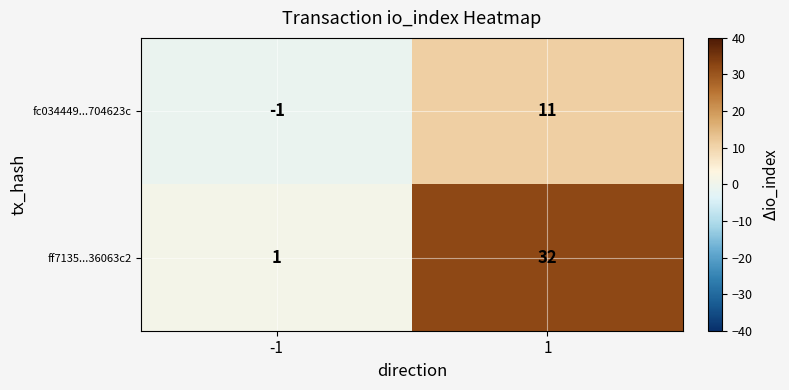

Reading right to left, list all the values displayed in this chart.

fc034449...704623c: 1=11	-1=-1
ff7135...36063c2: 1=32	-1=1